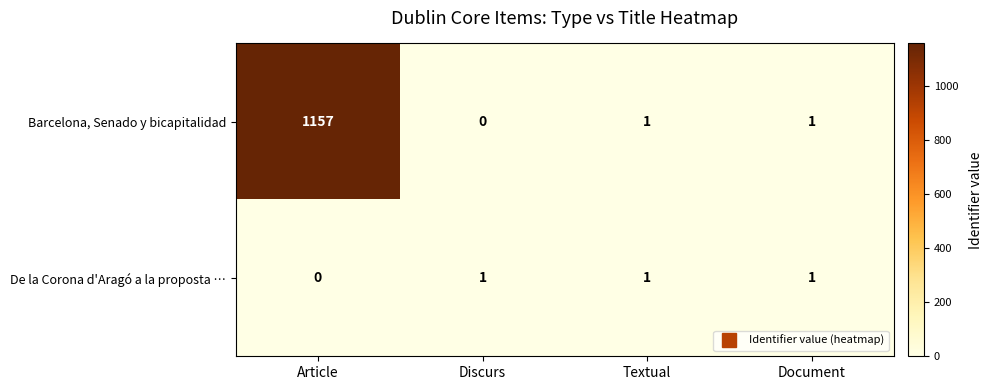

Which category has the lowest value in the Barcelona, Senado y bicapitalidad series?

Discurs